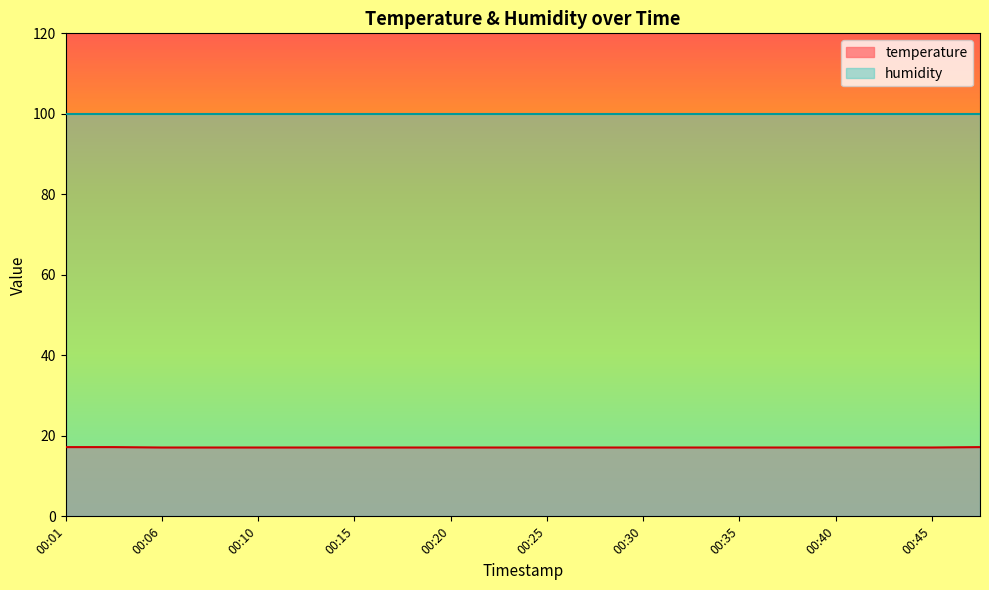

What value does the data have at 00:33?

17.1